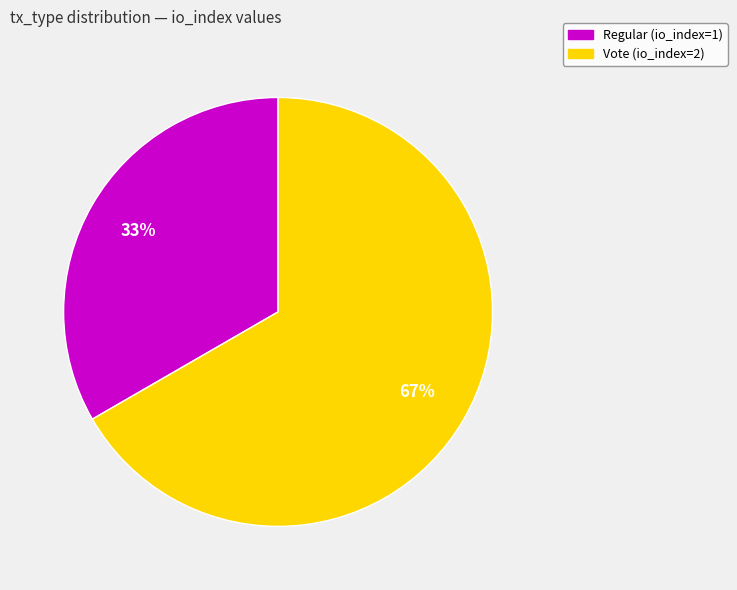

To the nearest percent, what percentage of the pie is Vote (io_index=2)?

67%